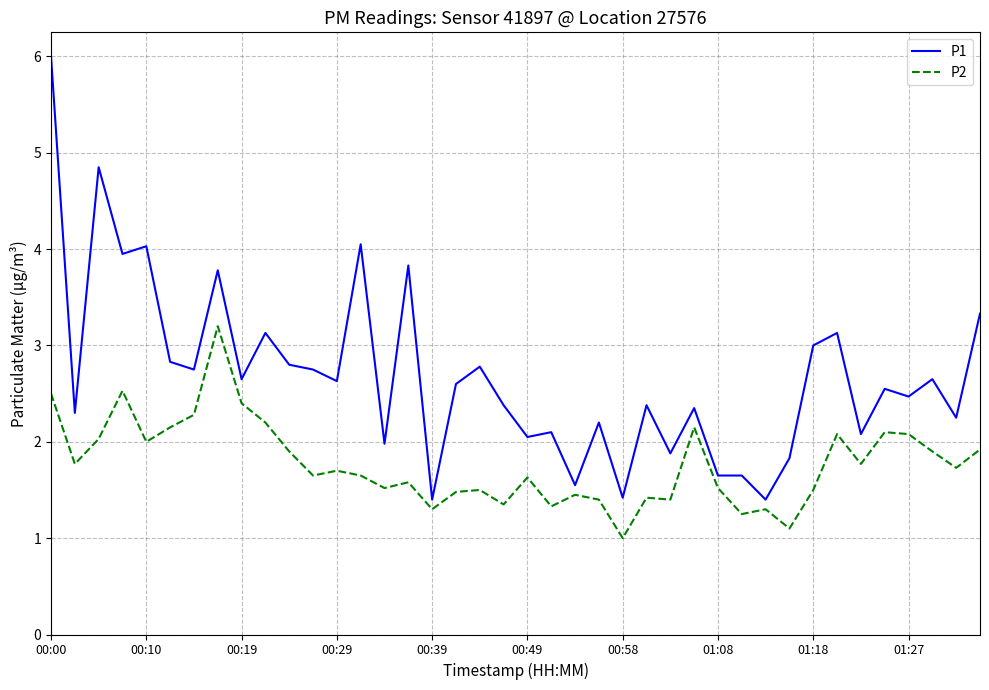

True or false: P2 and P1 intersect in this chart.

False